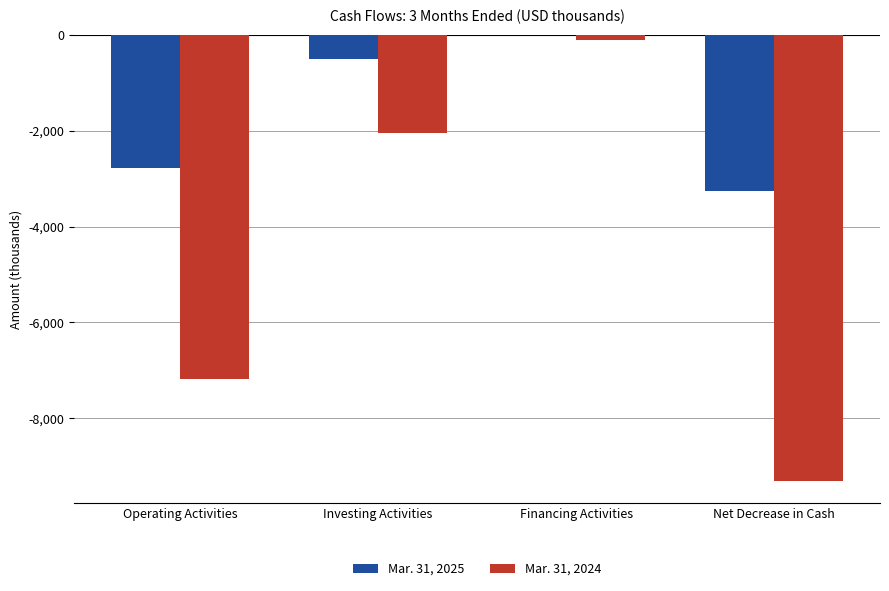

What is the sum of the Mar. 31, 2024 values at Net Decrease in Cash and Investing Activities?

-11343